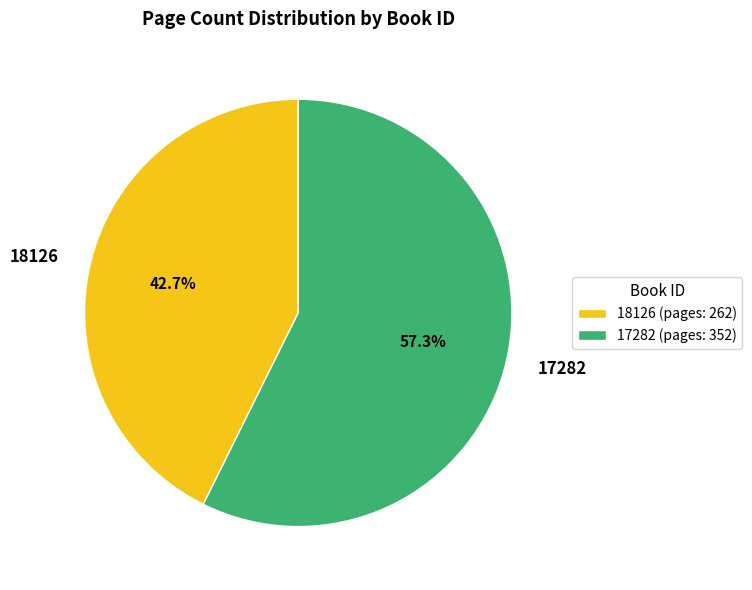

To the nearest percent, what is the difference between the 18126 and 17282 slice percentages?

15%